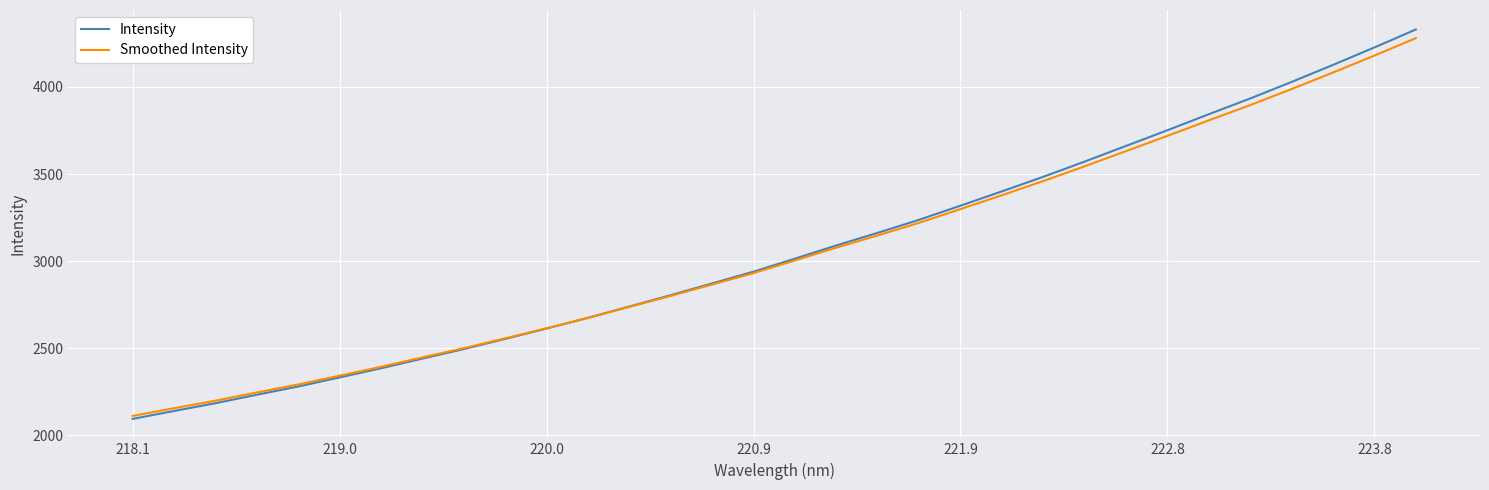

Which series has the largest range (max minus min)?

Intensity